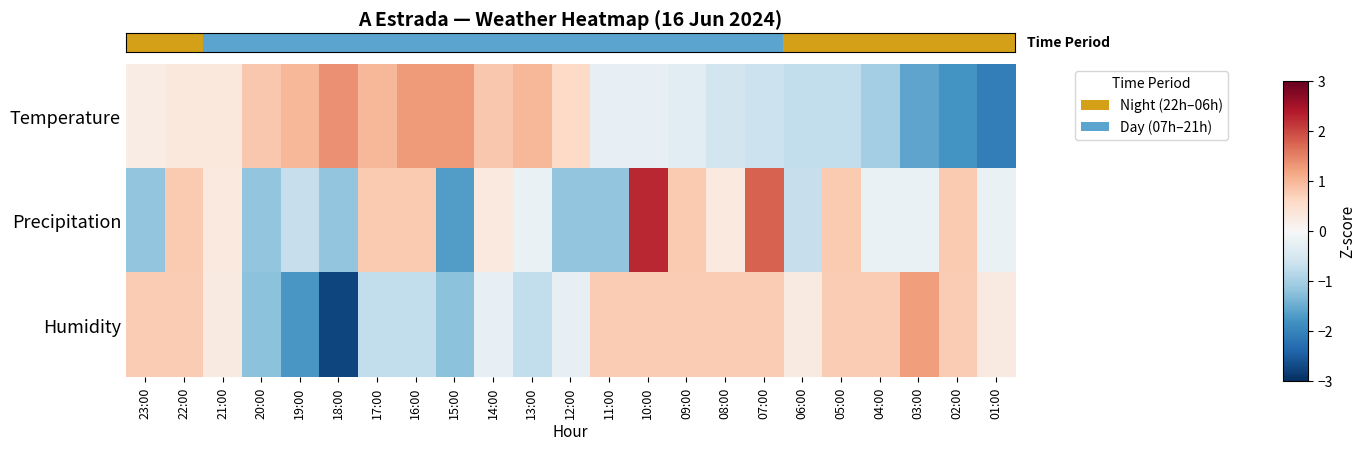

List the series in order of their overall mean, lowest first.

row_2, row_1, row_0